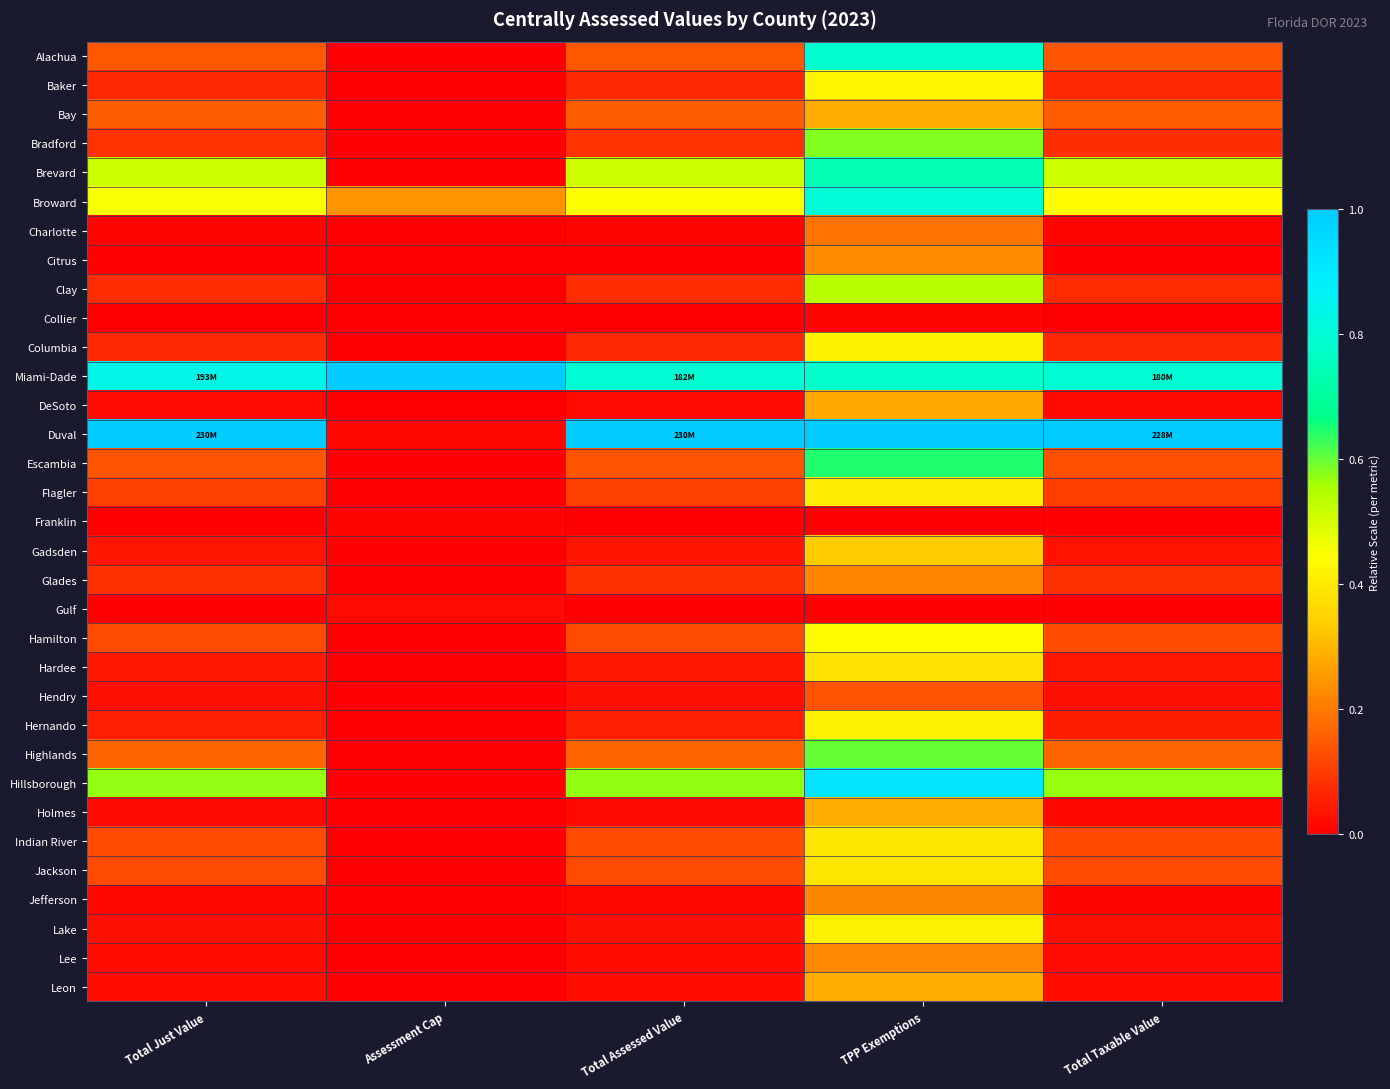

What is the difference between the highest and lowest values at Total Assessed Value?

1.0